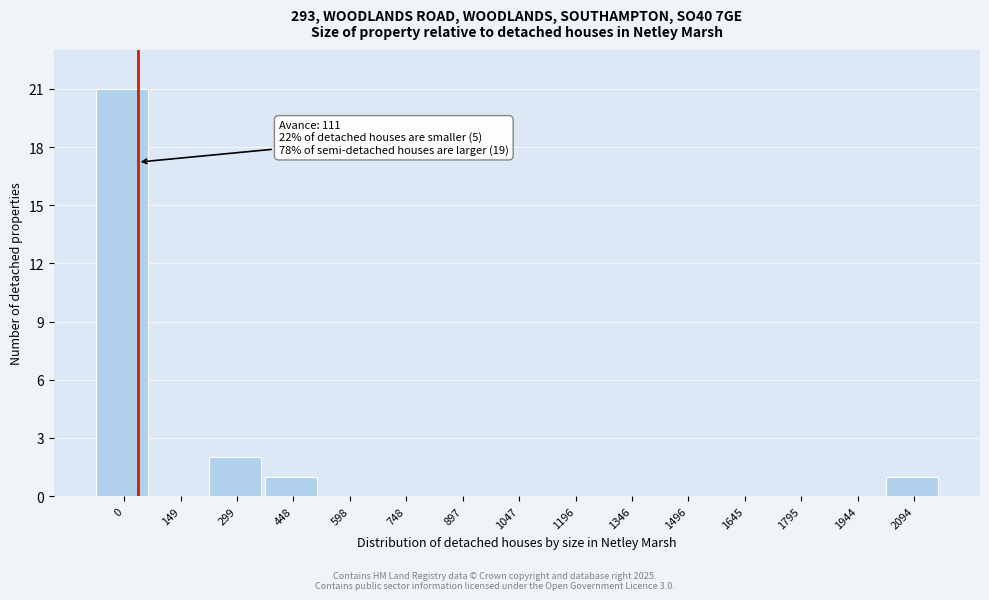

Reading left to right, extract all data points from this chart.

0=21	149=0	299=2	448=1	598=0	748=0	897=0	1047=0	1196=0	1346=0	1496=0	1645=0	1795=0	1944=0	2094=1